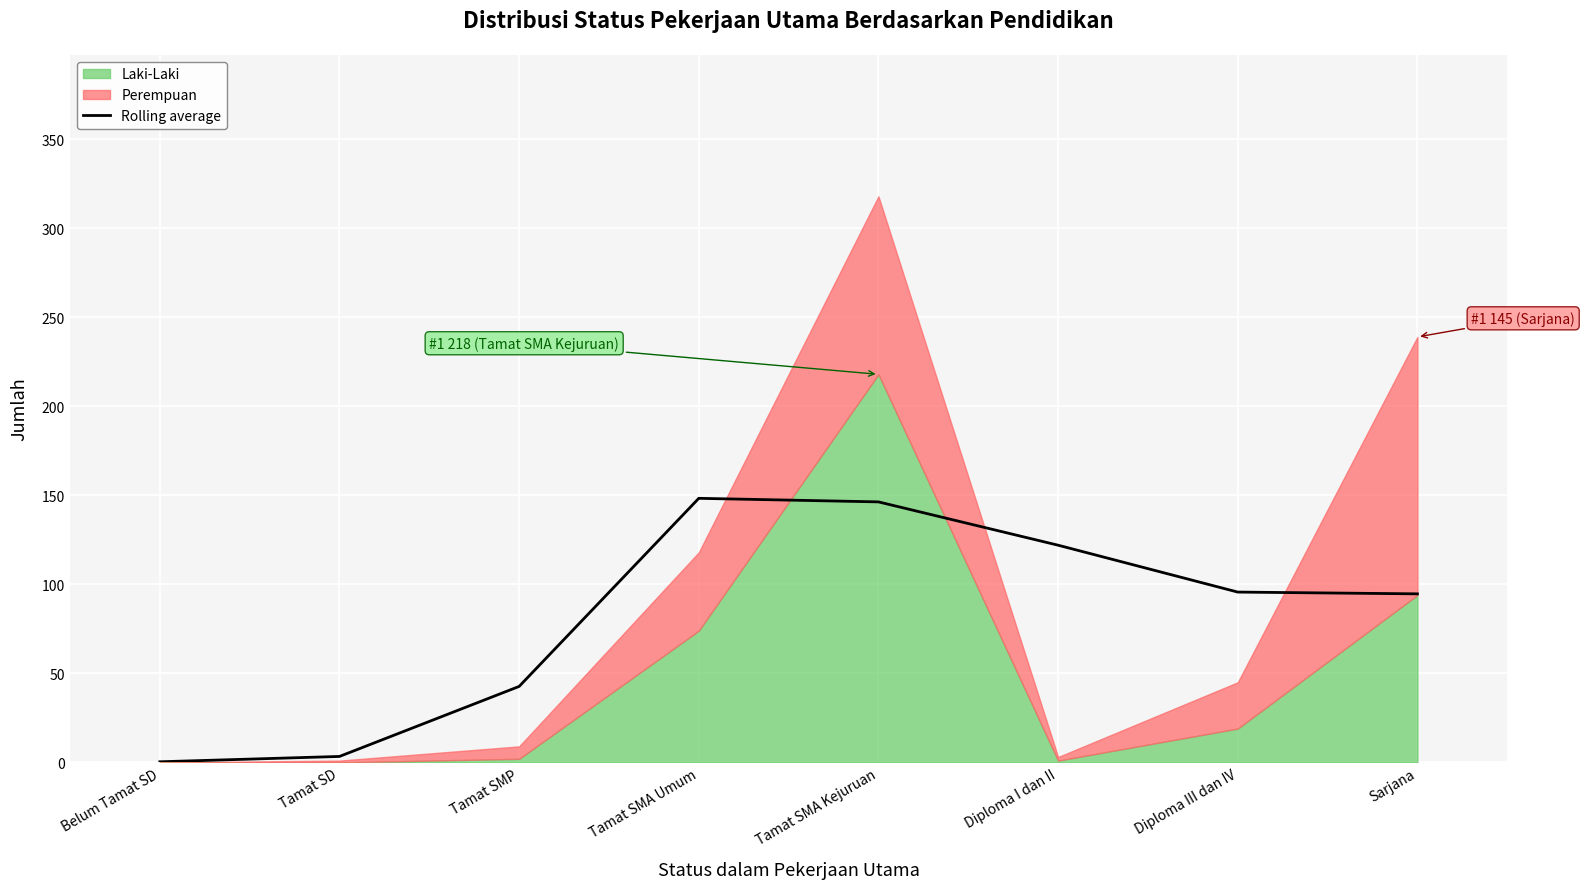

How many lines are shown in the chart?

1